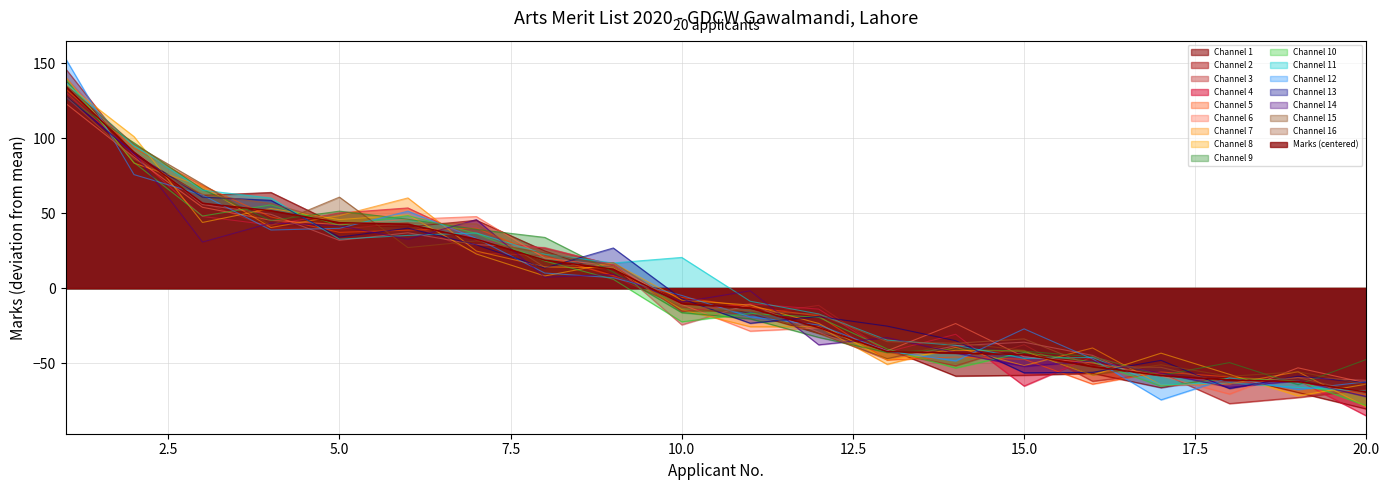

What is the value of the 7th point from the left?

32.6